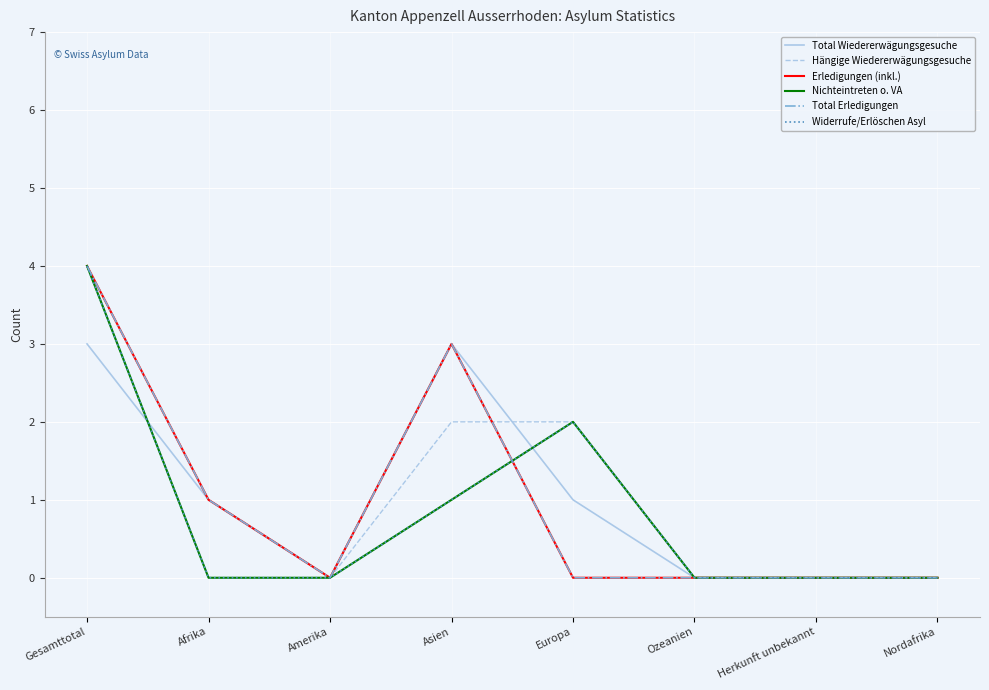

True or false: Hängige Wiedererwägungsgesuche has more than 2 interior local peaks.

False